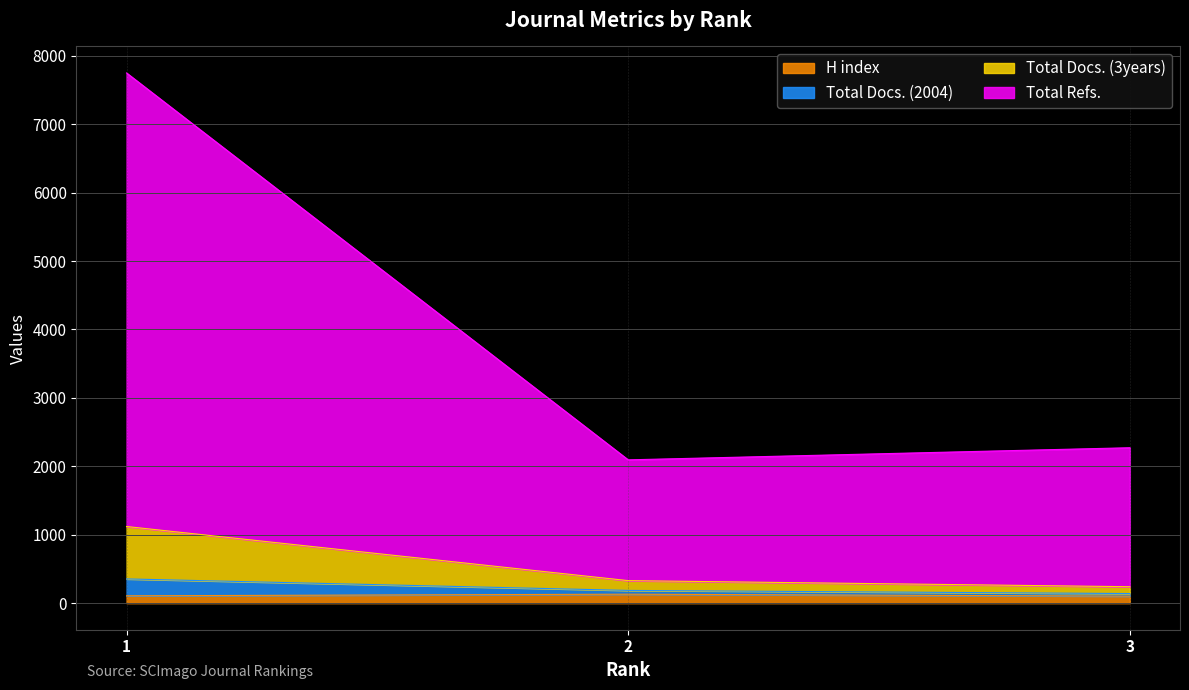

Does the chart display data point markers on the line(s)?

No